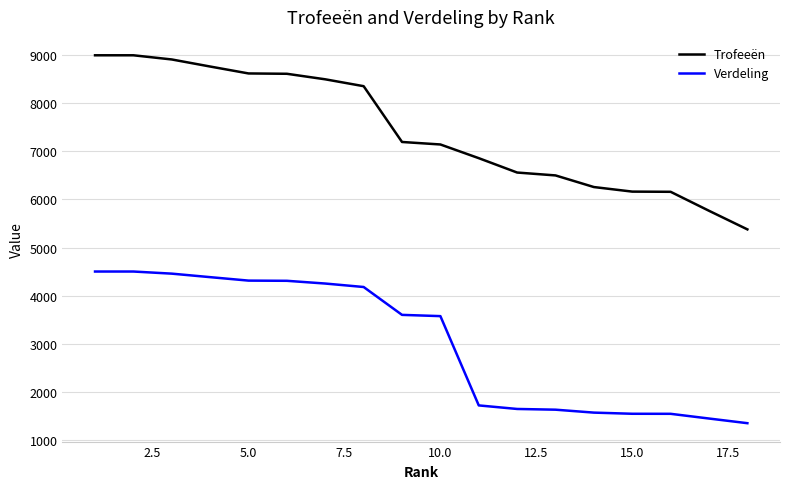

True or false: Trofeeën and Verdeling intersect in this chart.

False